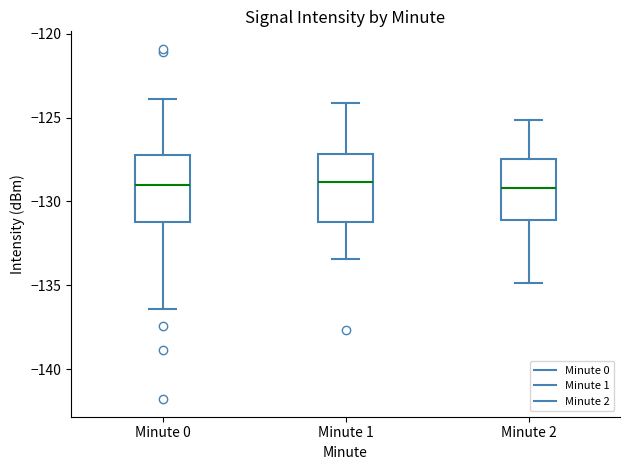

Reading left to right, transcribe this box plot: for each box, give where its median line is, the range the box spans, and where its two whiskers end, as read against the y-axis. The values are not printed on the chart, so give them approximately, as read against the axis.

Minute 0: median -129.0, box -131.5 to -127.5, whiskers -136.5 to -124.0
Minute 1: median -129.0, box -131.0 to -127.0, whiskers -133.5 to -124.0
Minute 2: median -129.0, box -131.0 to -127.5, whiskers -135.0 to -125.0